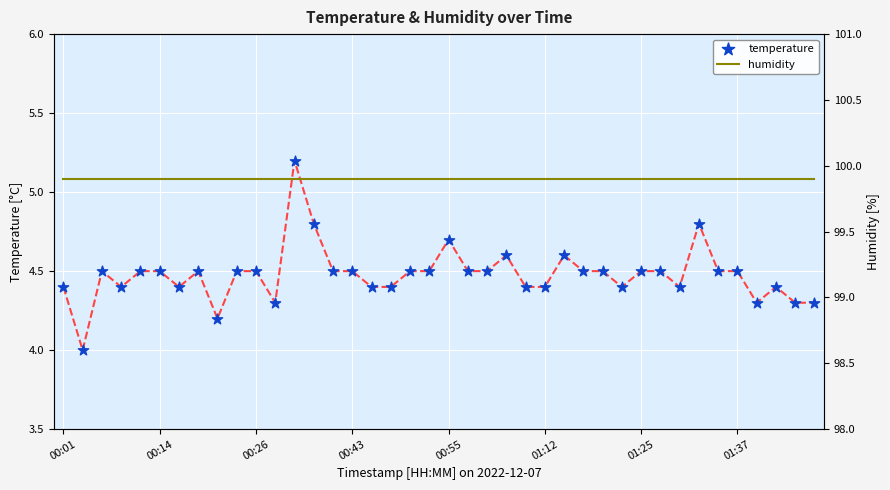

Is the value of temperature at 38 greater than the value of humidity at 00:14?

No